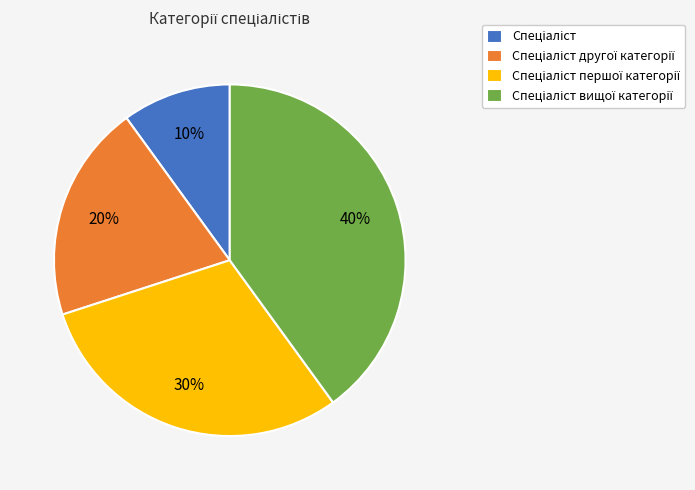

To the nearest percent, what is the difference between the largest and smallest slice percentages?

30%